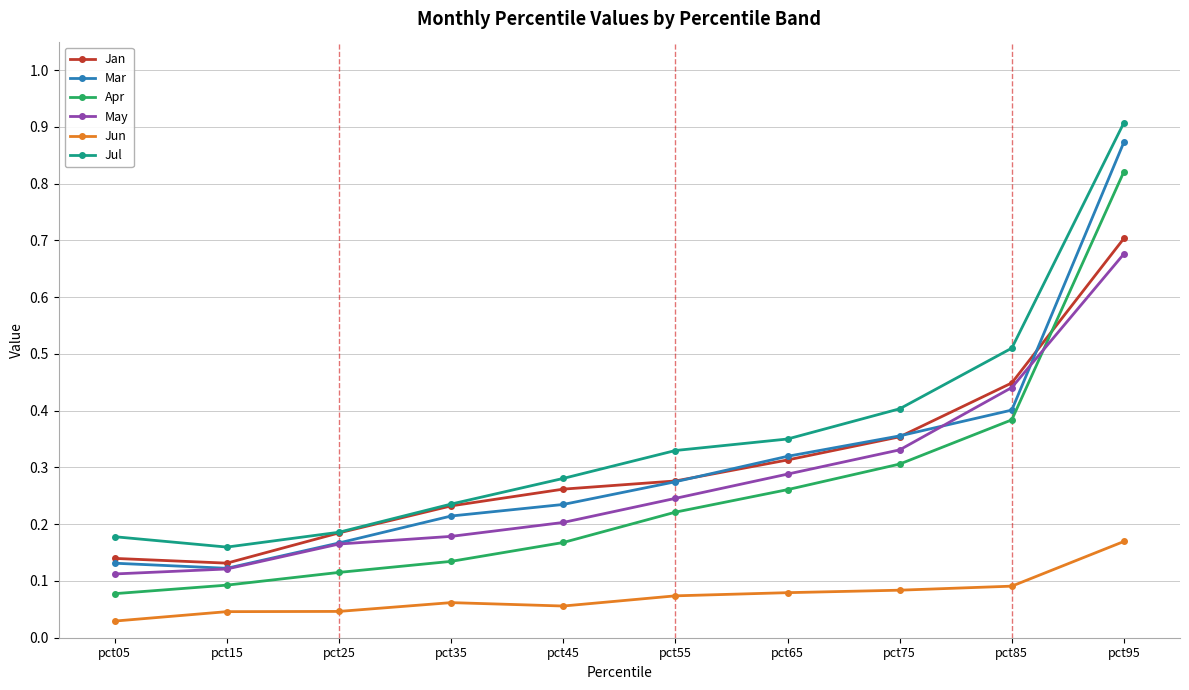

How many Mar values are between 0 and 1?

10